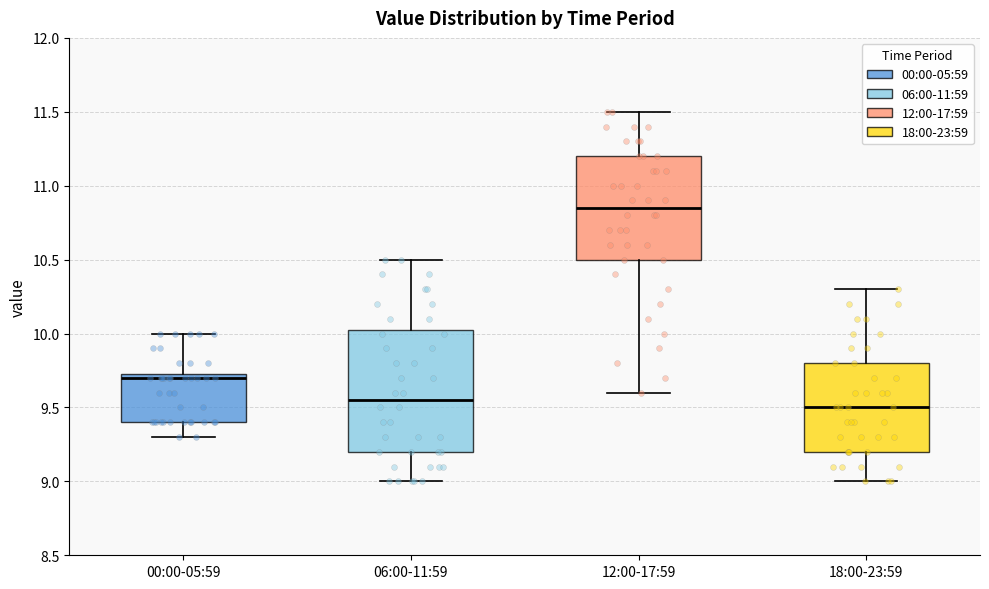

Where does the median line of the box for 06:00-11:59 sit on the y-axis? The values are not printed on the chart, so give them approximately, as read against the axis.

9.55